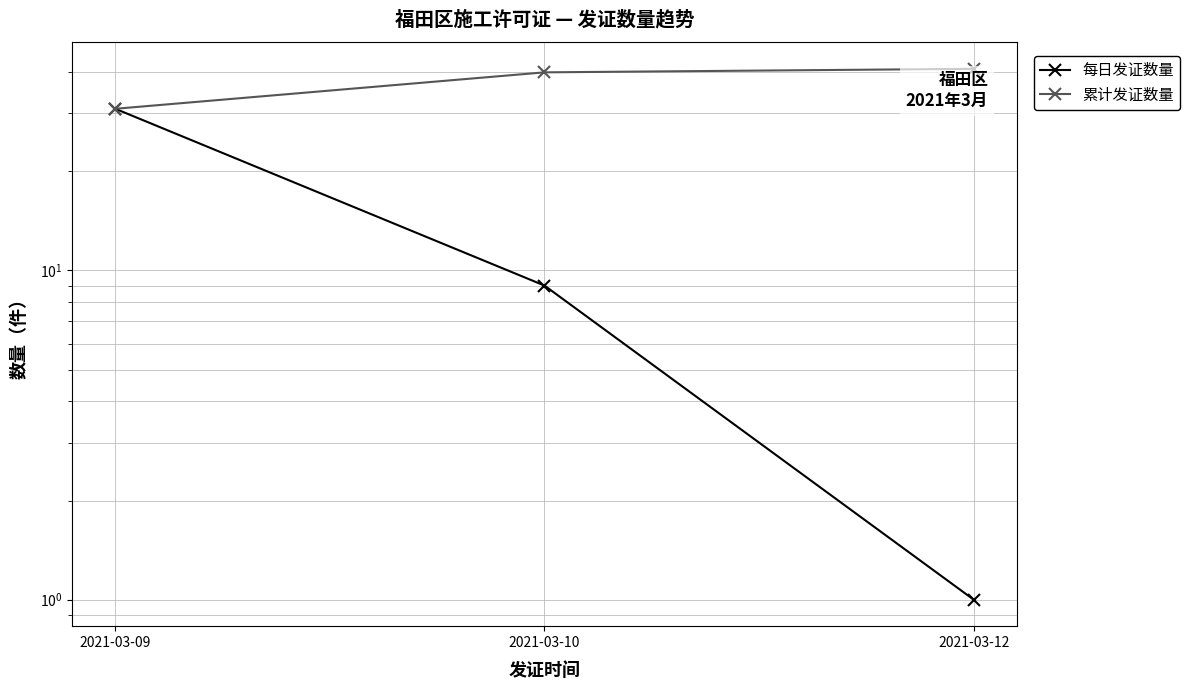

Is it true that 累计发证数量 equals 31 at 2021-03-09?

True